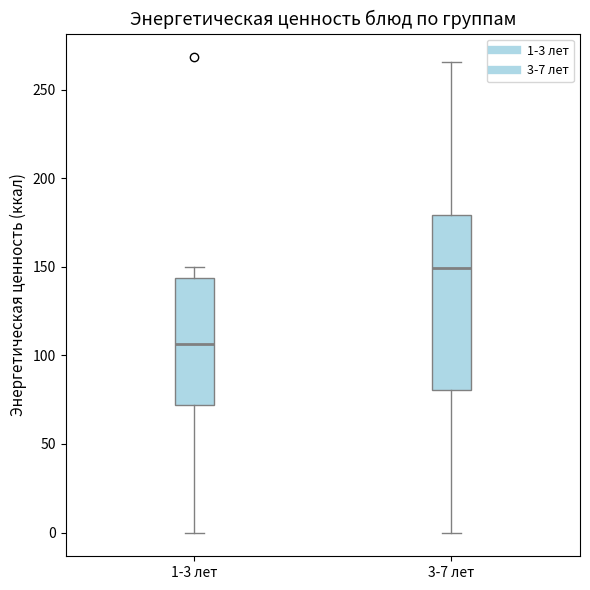

Which box is the tallest, from its lower edge to its upper edge?

3-7 лет